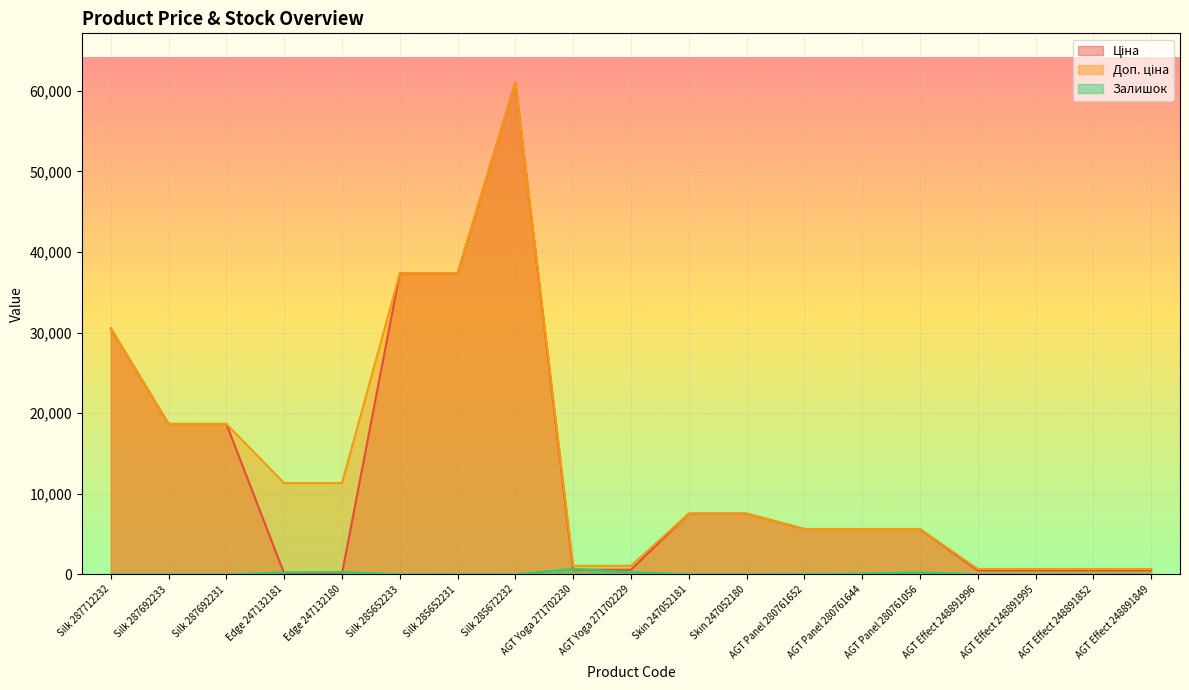

How many lines are shown in the chart?

3